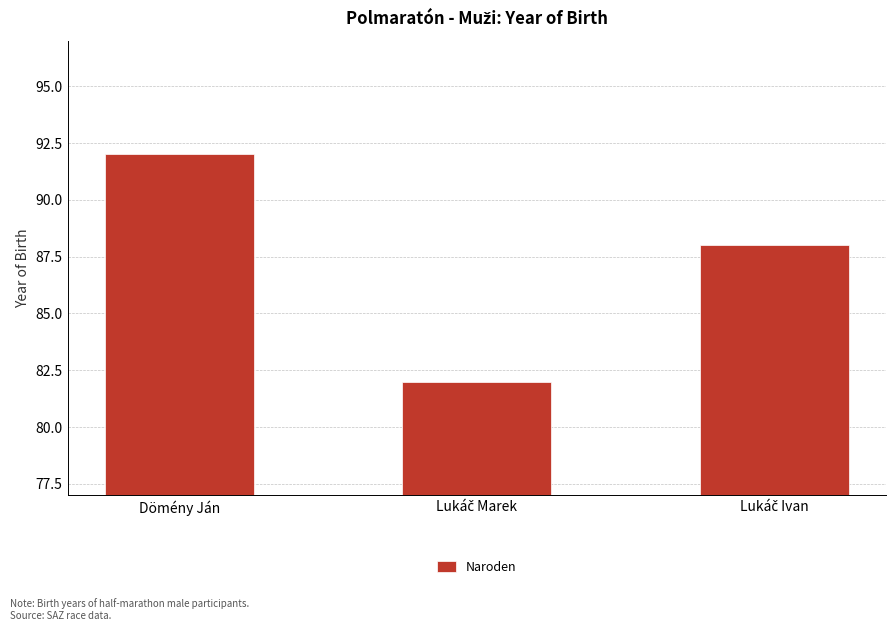

The chart shows a value of 124 at Dömény Ján. True or false?

False